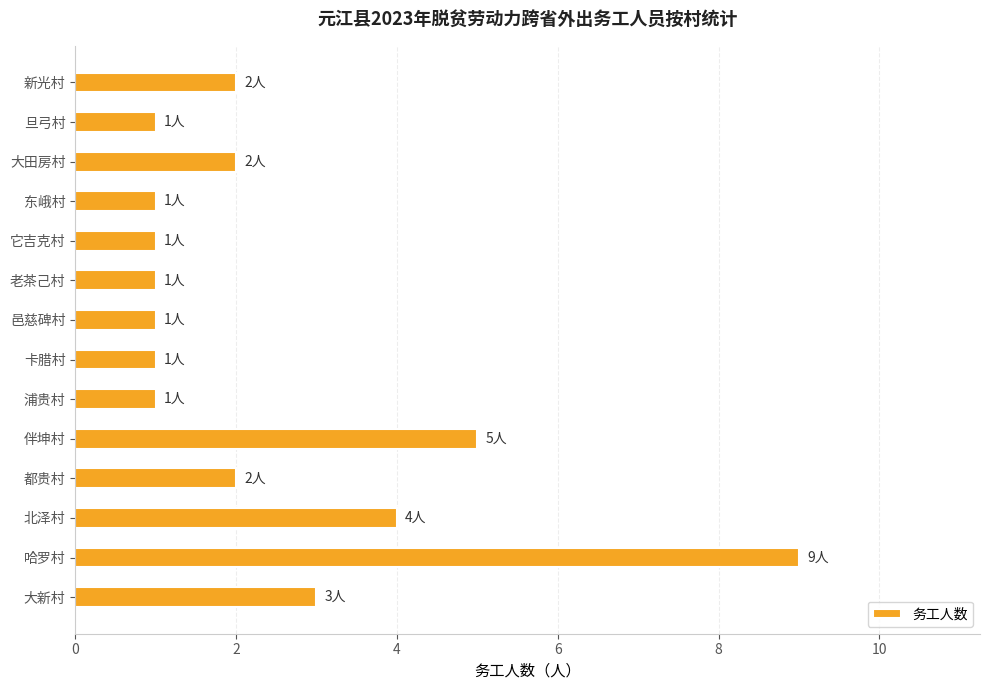

True or false: the data shows 5 at 伴坤村.

True